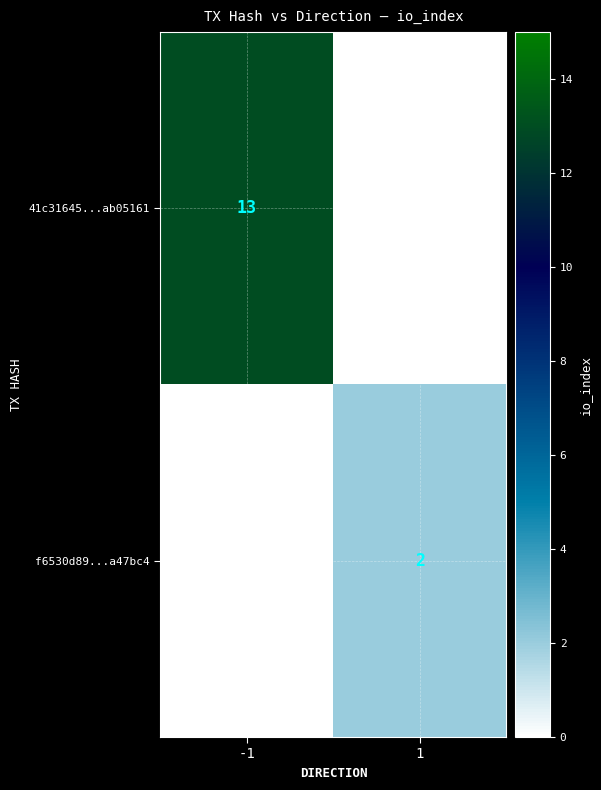

The 41c31645...ab05161 series shows 3 at -1. True or false?

False